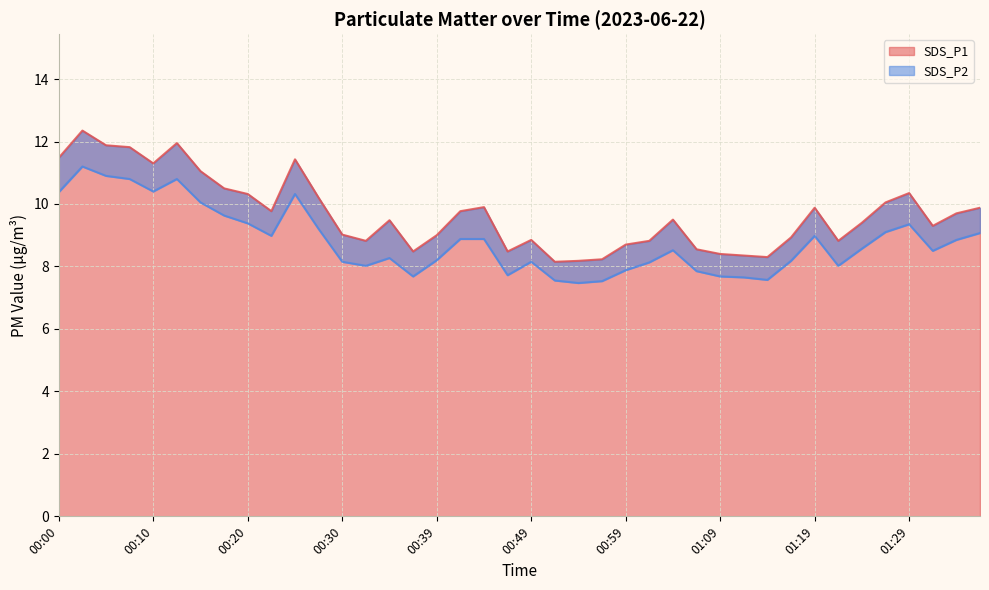

The SDS_P2 series shows 8.2 at 01:16. True or false?

True